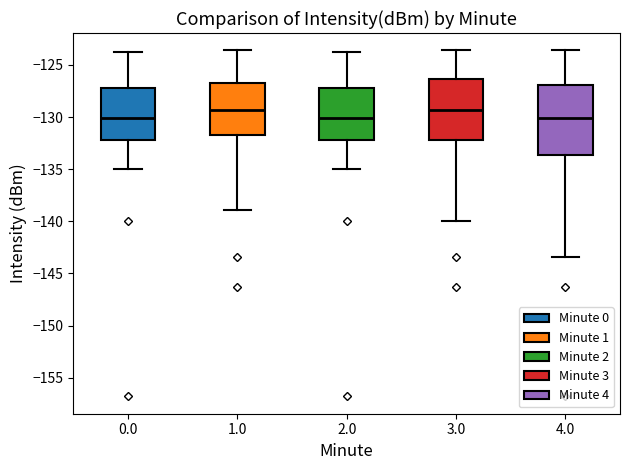

Reading left to right, transcribe this box plot: for each box, give where its median line is, the range the box spans, and where its two whiskers end, as read against the y-axis. The values are not printed on the chart, so give them approximately, as read against the axis.

0.0: median -130.0, box -132.0 to -127.0, whiskers -135.0 to -123.5
1.0: median -129.5, box -131.5 to -127.0, whiskers -139.0 to -123.5
2.0: median -130.0, box -132.0 to -127.0, whiskers -135.0 to -123.5
3.0: median -129.5, box -132.0 to -126.5, whiskers -140.0 to -123.5
4.0: median -130.0, box -133.5 to -127.0, whiskers -143.5 to -123.5